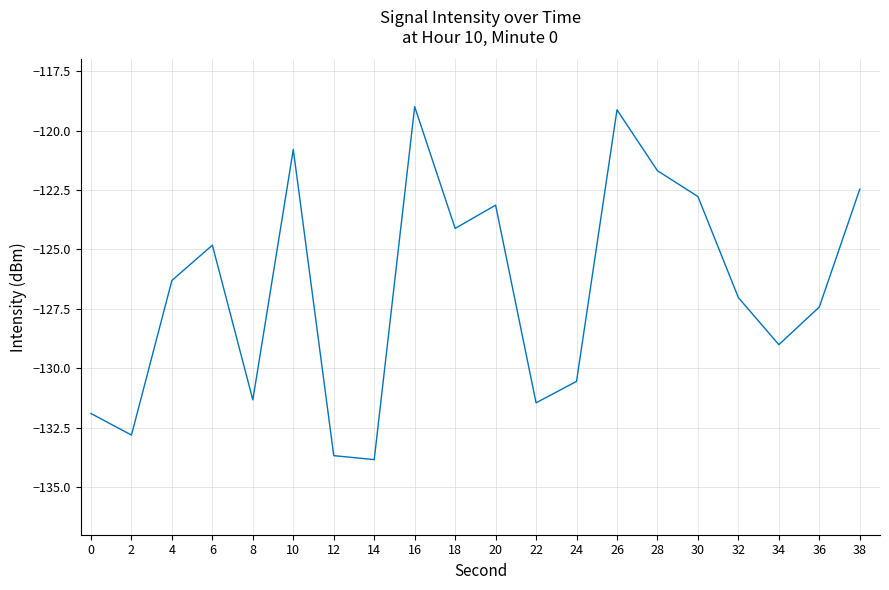

Reading left to right, list all the values displayed in this chart.

-131.9	-132.8	-126.3	-124.8	-131.3	-120.8	-133.7	-133.8	-119.0	-124.1	-123.1	-131.5	-130.5	-119.1	-121.7	-122.8	-127.0	-129.0	-127.4	-122.5